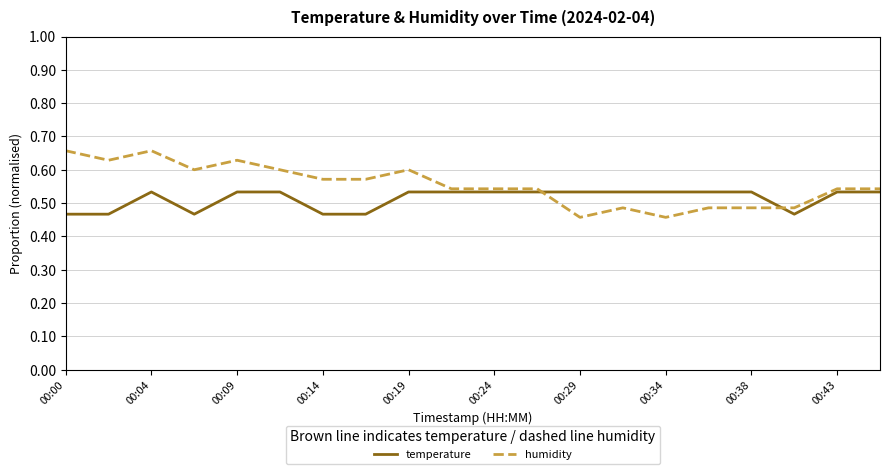

How many times do humidity and temperature cross each other?

2